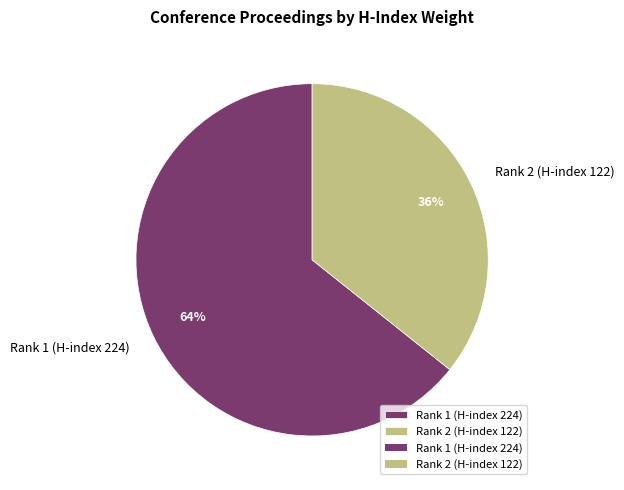

Combined, do Rank 1 (H-index 224) and Rank 2 (H-index 122) account for over 50%?

Yes